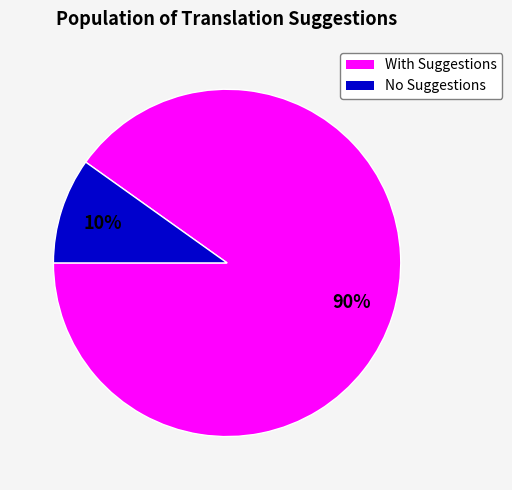

What is the smallest slice in the pie chart?

No Suggestions